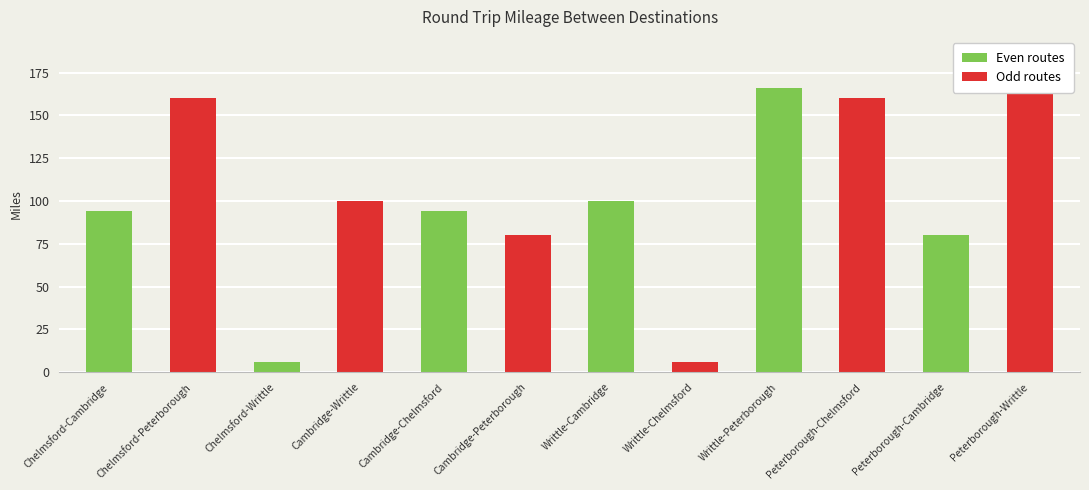

What is the difference between the maximum and second lowest values?

160